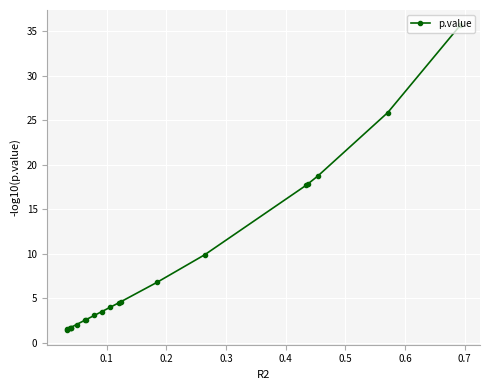

What is the value of the 9th point from the left?

3.1